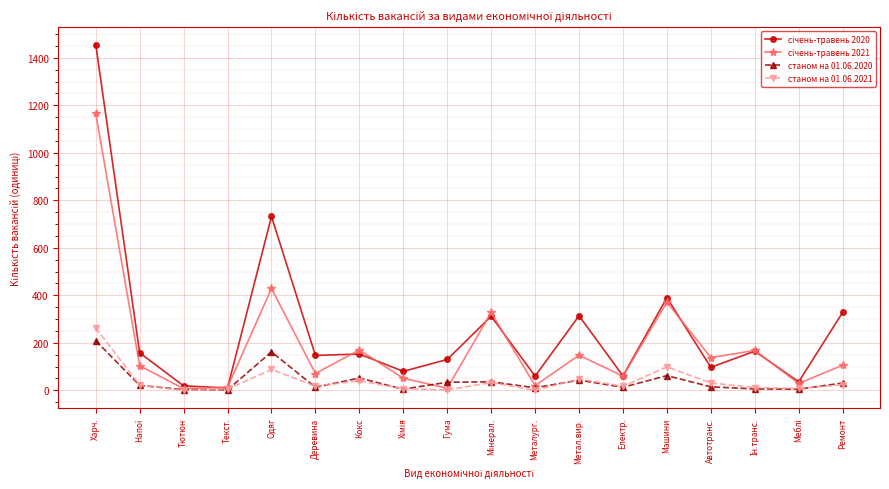

What is the total value across all series at Одяг?

1411